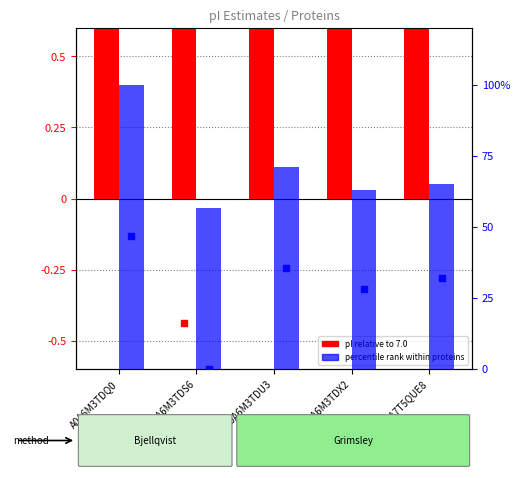

Is the value of Bjellqvist pct rank at A0A6M3TDQ0 greater than the value of Grimsley (pI - 7.0) at A0A6M3TDS6?

Yes